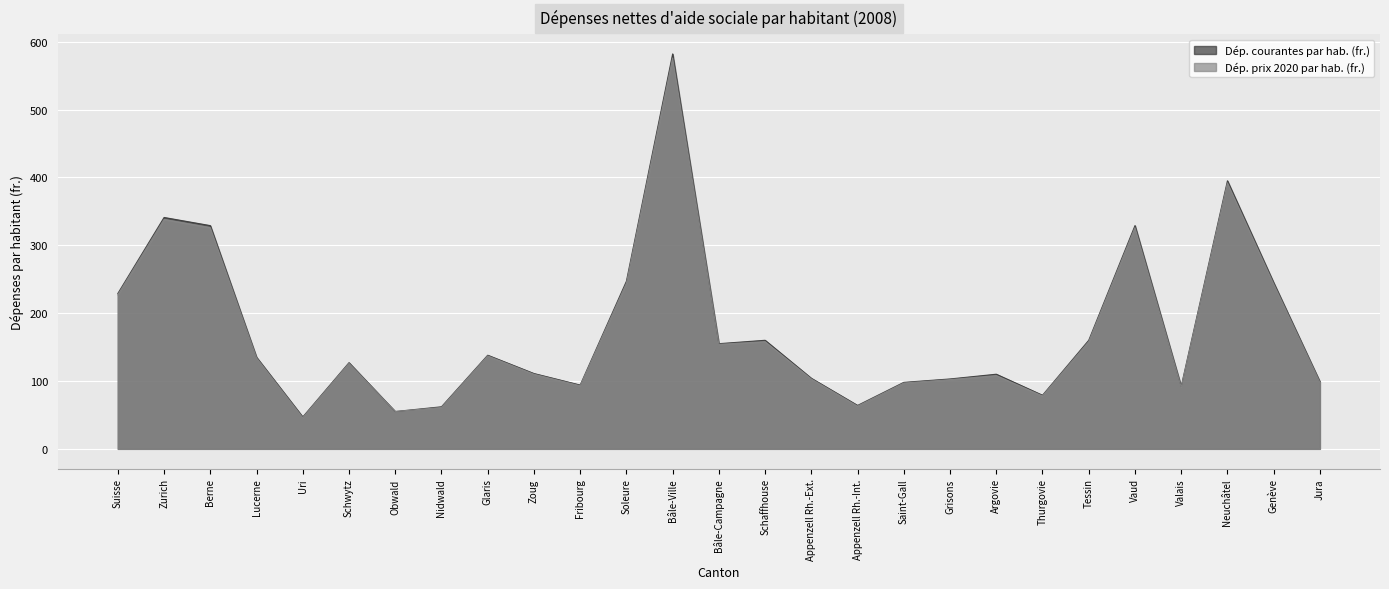

At Schwytz, list the series in order from largest to smallest.

Dép. courantes par hab. (fr.), Dép. prix 2020 par hab. (fr.)